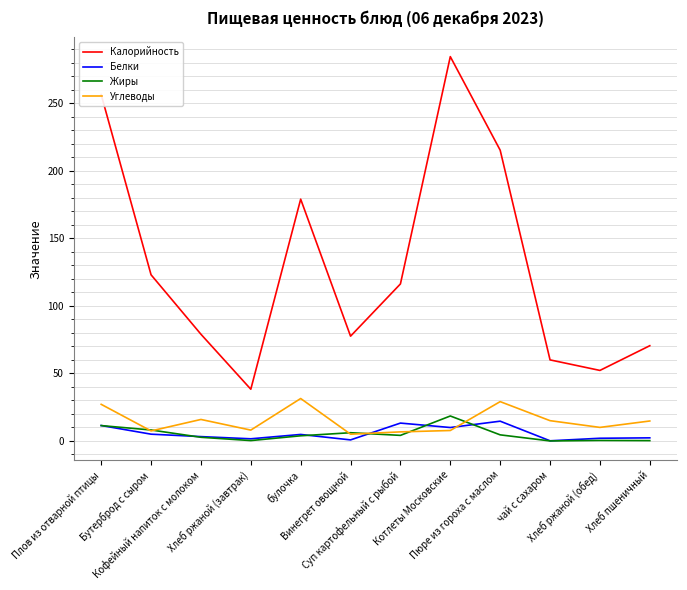

True or false: Калорийность and Углеводы cross at least once.

False